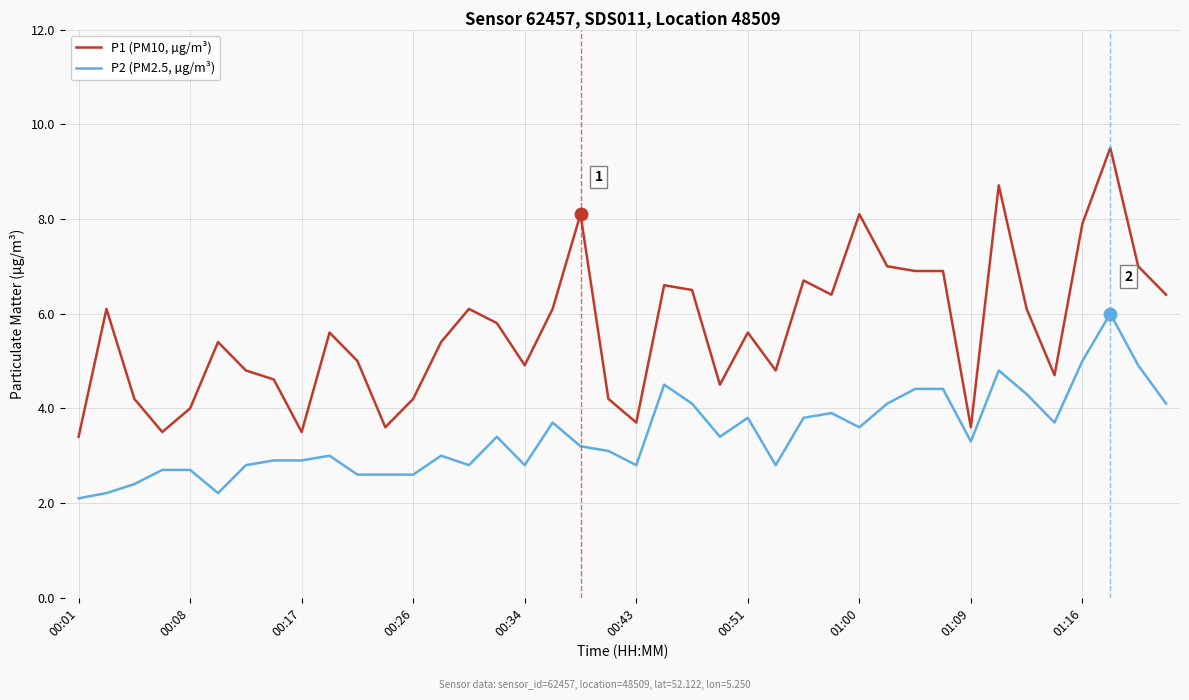

What is the smallest value displayed?

2.1